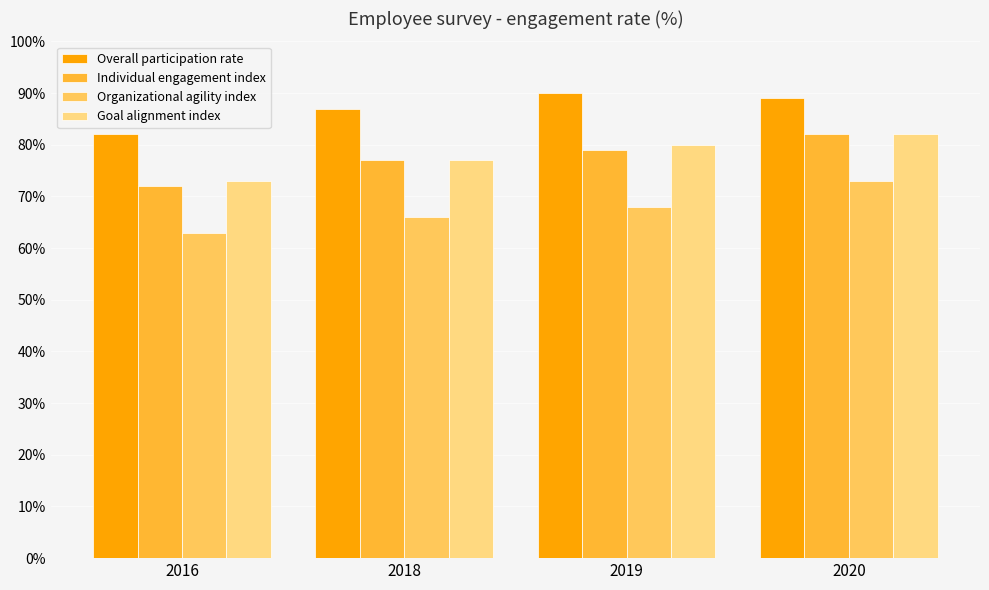

At how many categories does at least one series exceed 78?

4